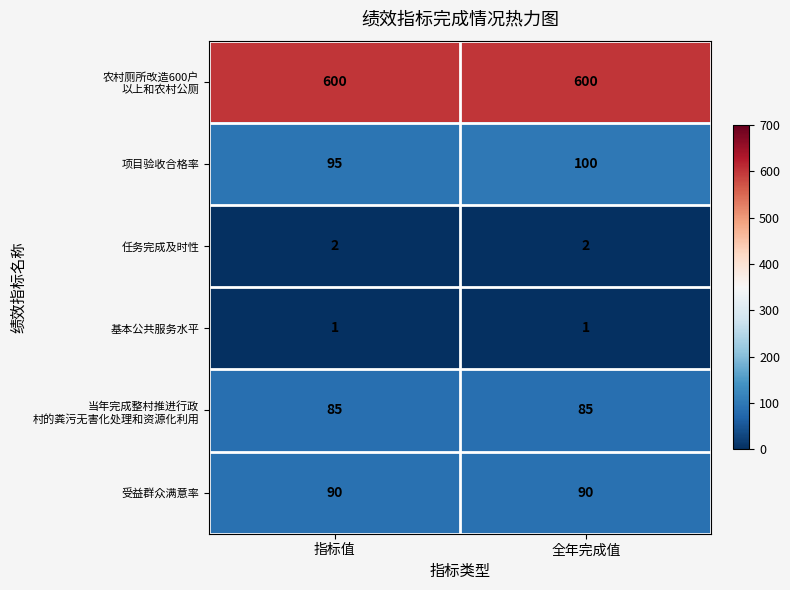

The 项目验收合格率 series shows 95 at 指标值. True or false?

True